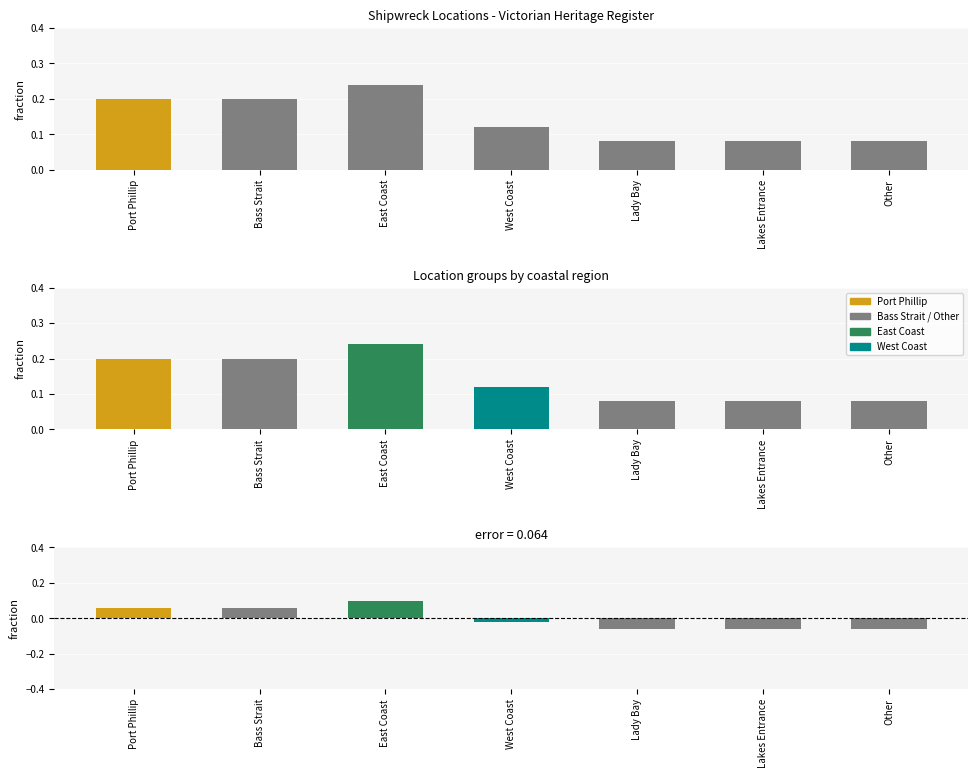

Reading left to right, extract all data points from this chart.

0.2	0.2	0.2	0.1	0.1	0.1	0.1